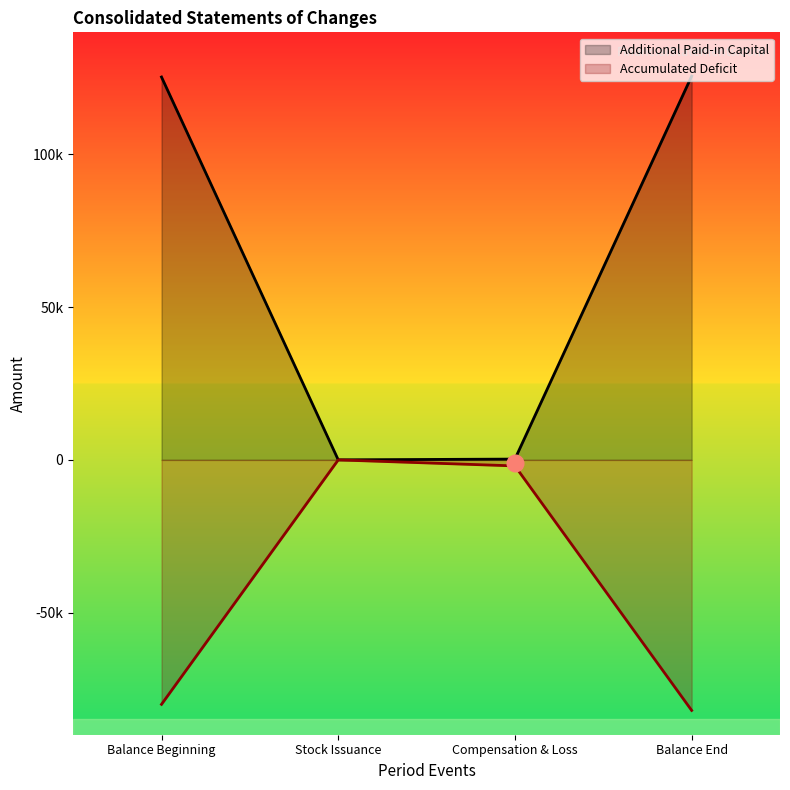

What is the approximate value of Accumulated Deficit at Balance End, to the nearest 50?

-82050